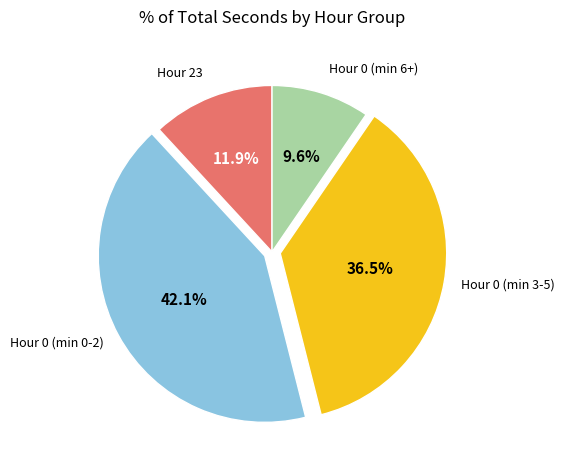

Which slice is the smallest?

Hour 0 (min 6+)